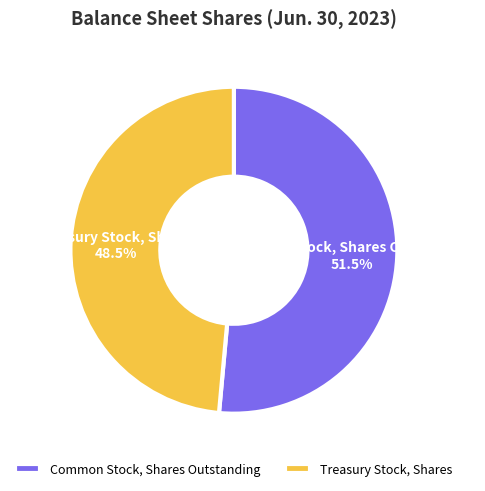

Is the sum of Treasury Stock, Shares and Common Stock, Shares Outstanding greater than half?

Yes